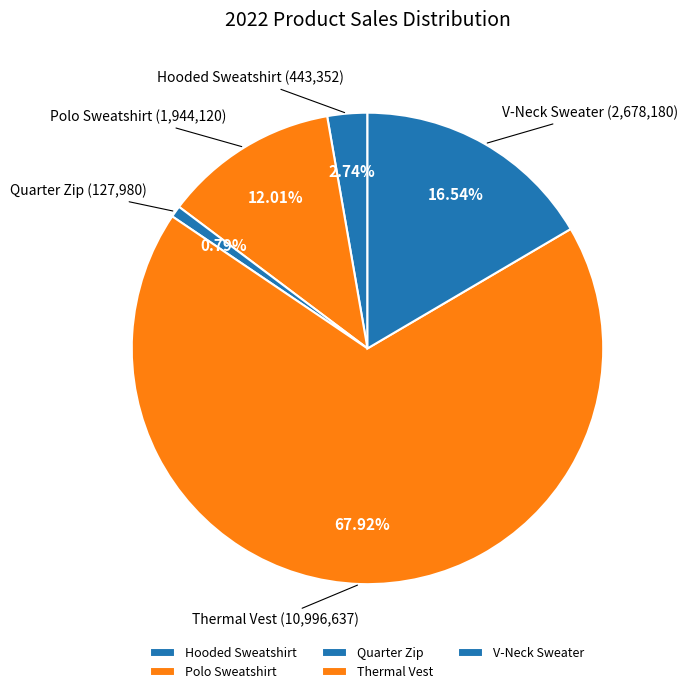

What percentage is the Quarter Zip slice, to the nearest percent?

1%